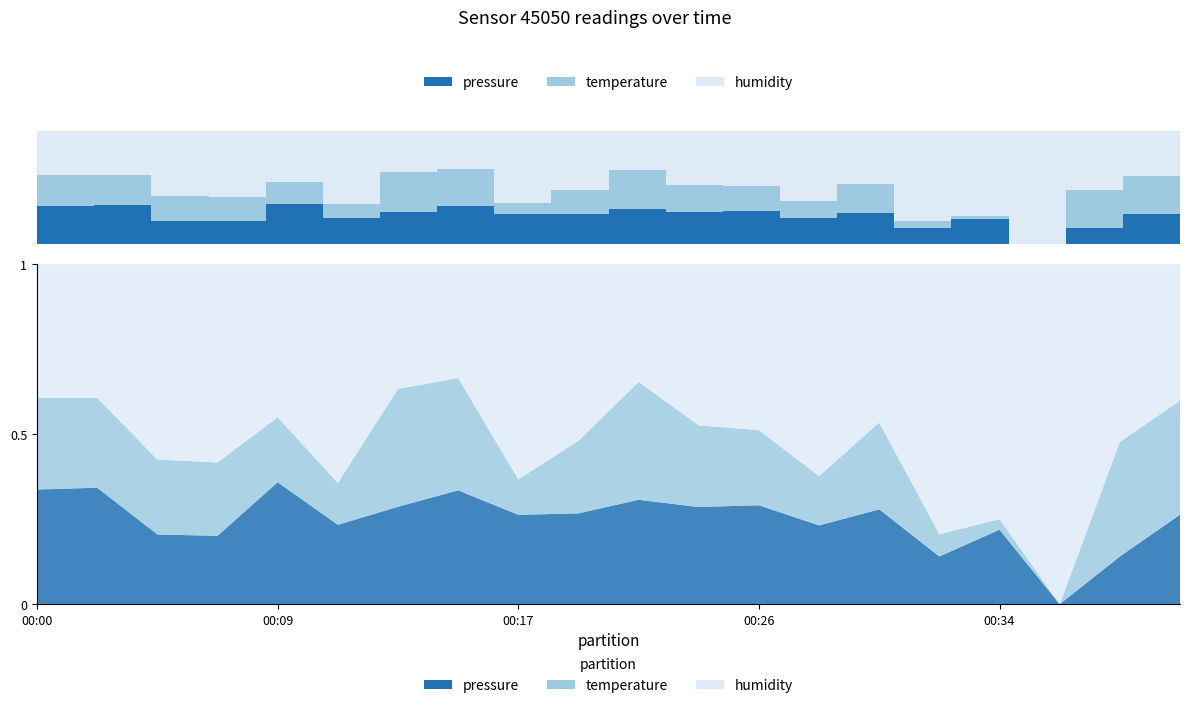

How many values in temperature are above zero?

19